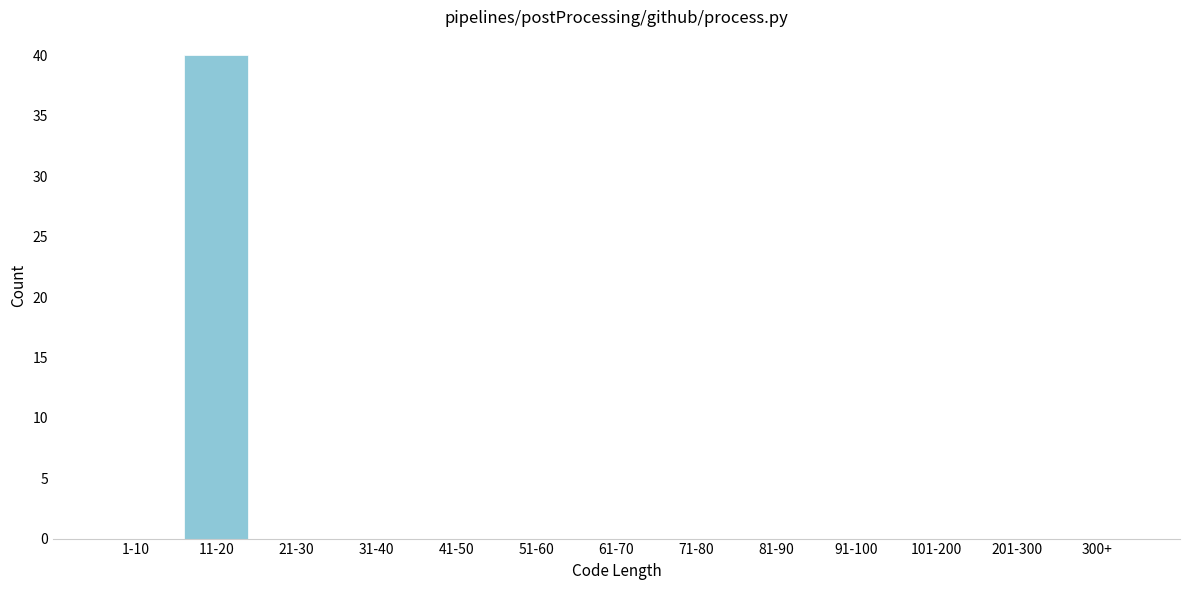

Reading left to right, extract all data points from this chart.

1-10=0	11-20=40	21-30=0	31-40=0	41-50=0	51-60=0	61-70=0	71-80=0	81-90=0	91-100=0	101-200=0	201-300=0	300+=0